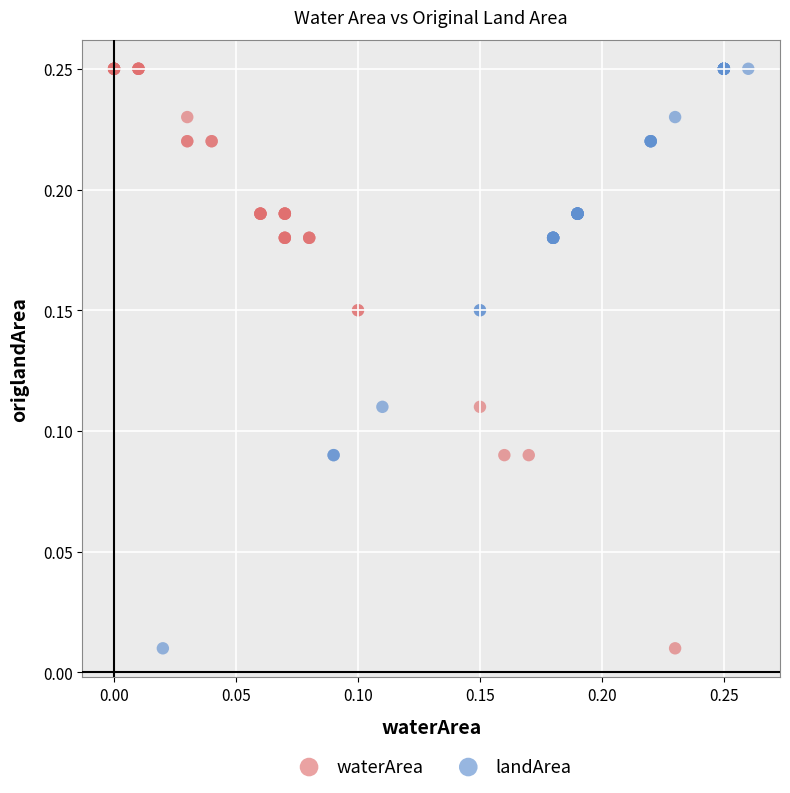

What are all the series names shown in the legend?

waterArea, landArea